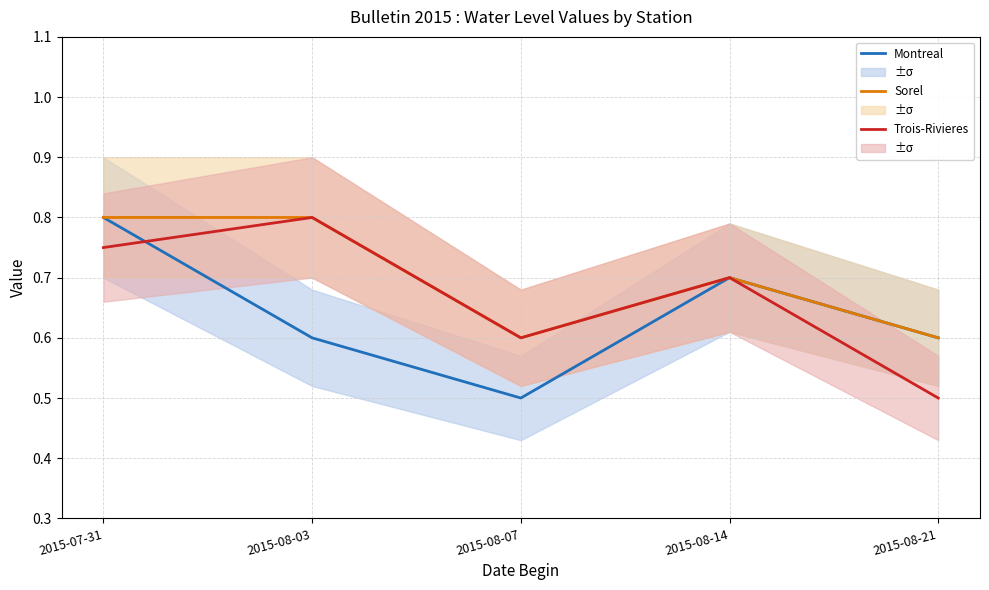

At which label is Trois-Rivieres closest to 0?

2015-08-21